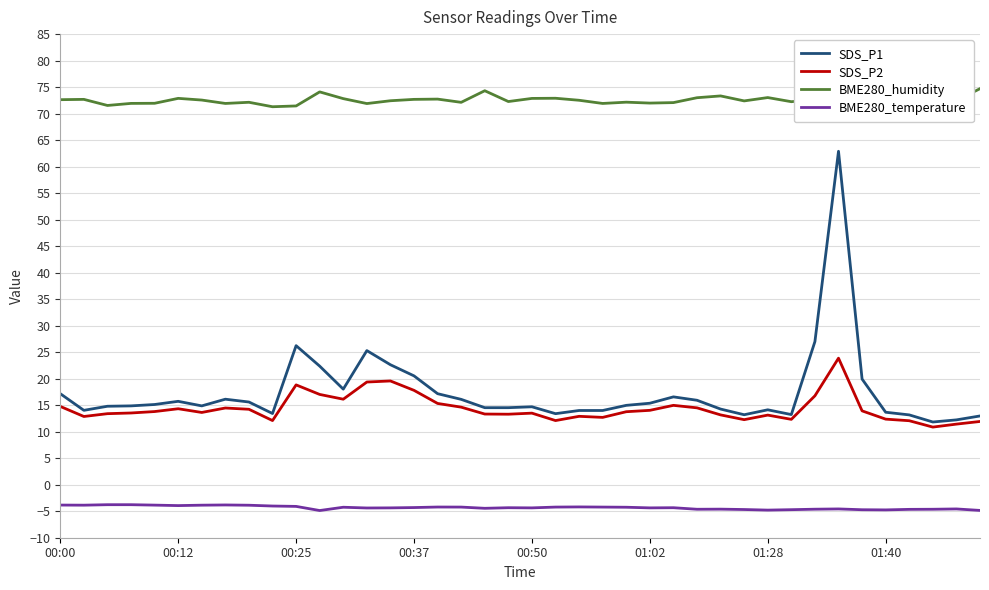

Rank the series by their maximum value, from lowest to highest.

BME280_temperature, SDS_P2, SDS_P1, BME280_humidity